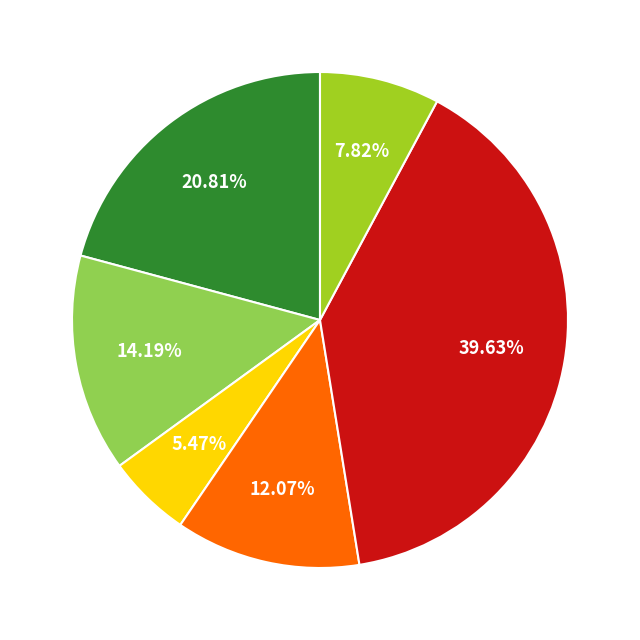

Is there a majority slice in this chart?

No